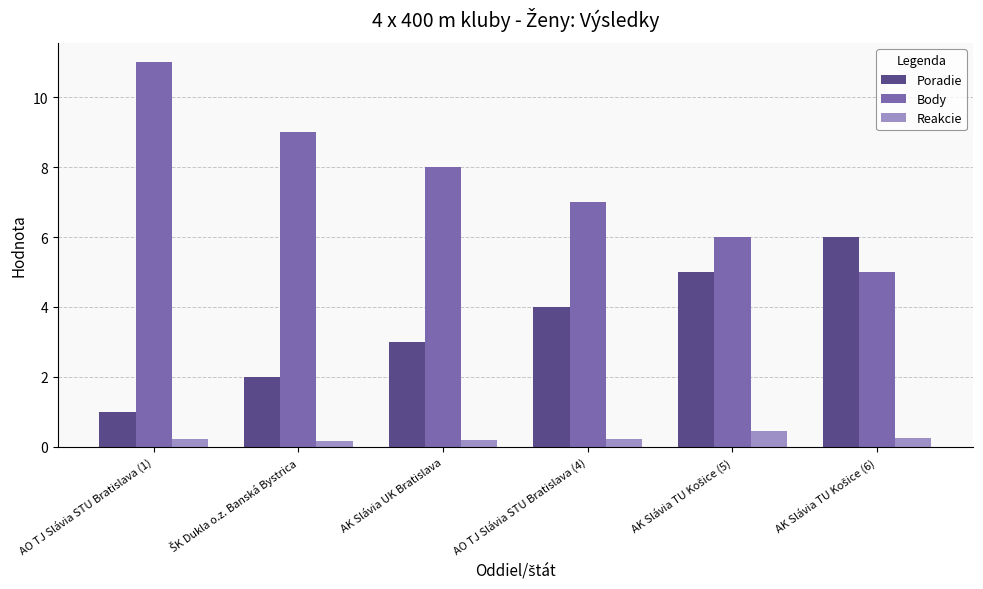

True or false: Body has a value of 11.9 at AO TJ Slávia STU Bratislava (4).

False